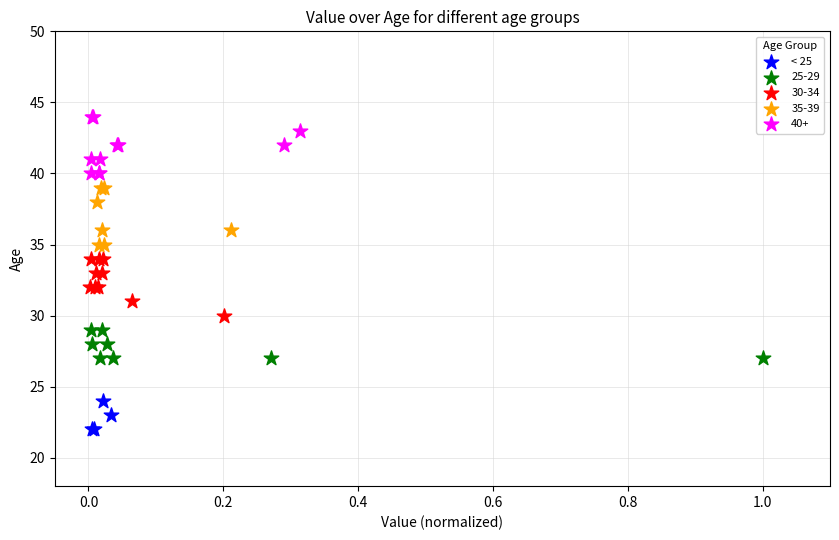

Which series reaches the maximum Y coordinate?

40+